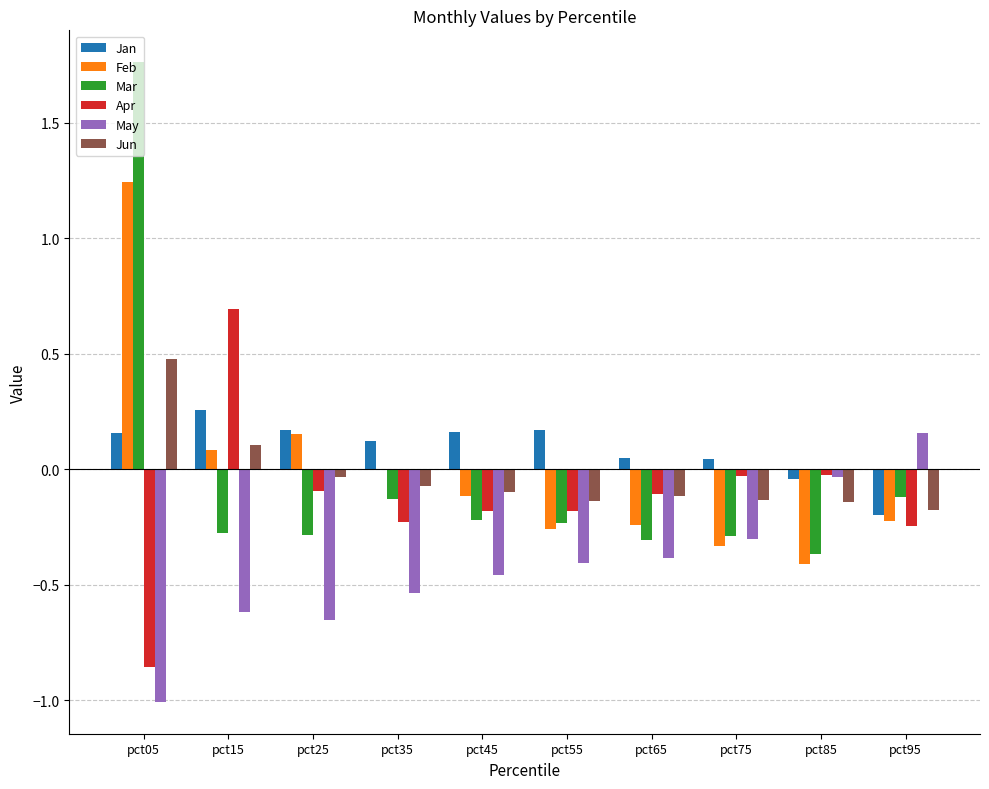

Is it true that Feb equals -0.2 at pct95?

True